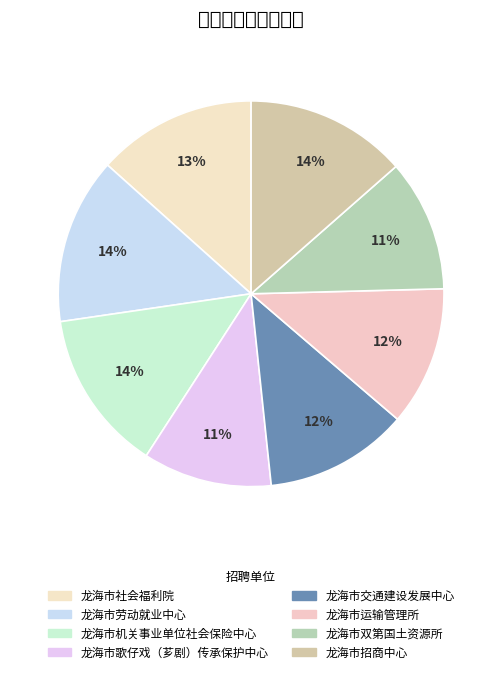

Between 龙海市劳动就业中心 and 龙海市双第国土资源所, which is larger?

龙海市劳动就业中心